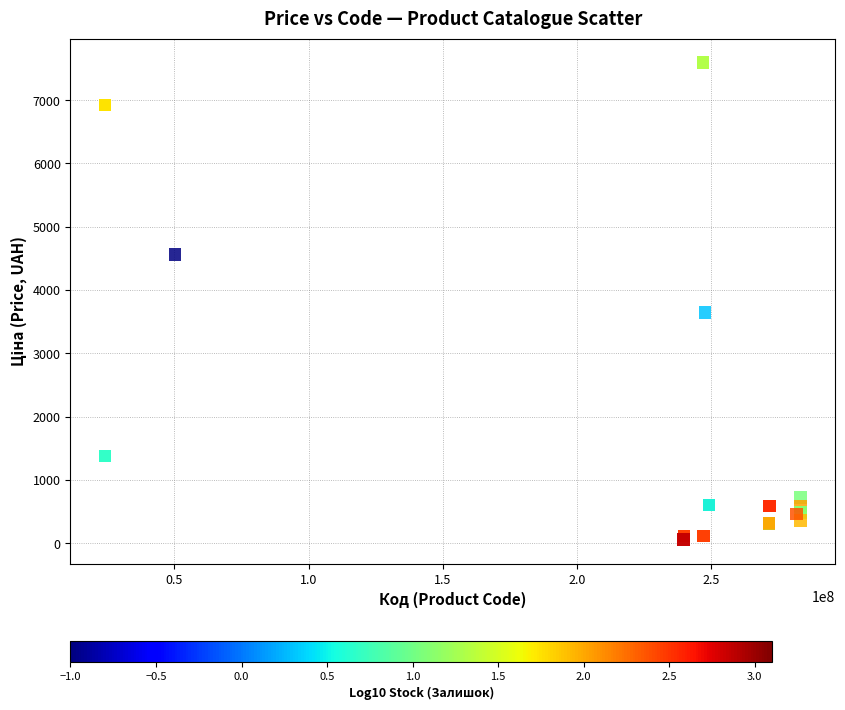

What Y value in the scatter plot is closest to 3826?

3646.5